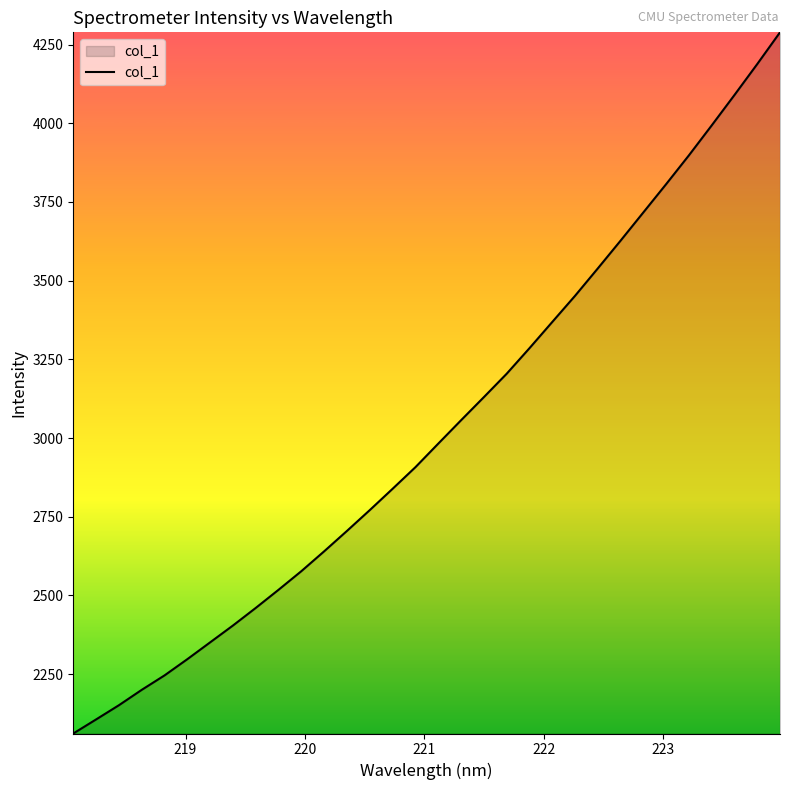

What is the smallest value displayed?

2061.3